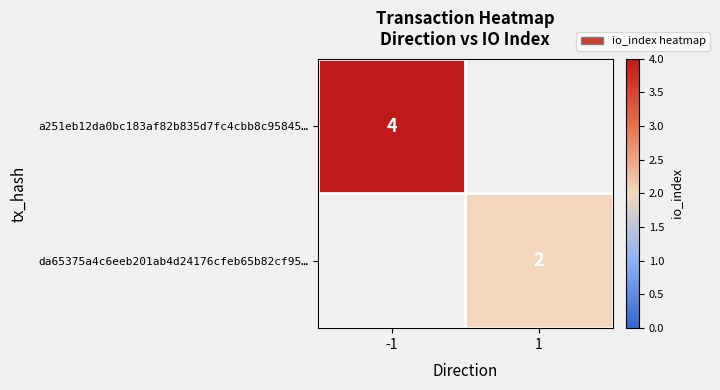

True or false: a251eb12da0bc183af82b835d7fc4cbb8c95845… has a value of 7 at -1.

False